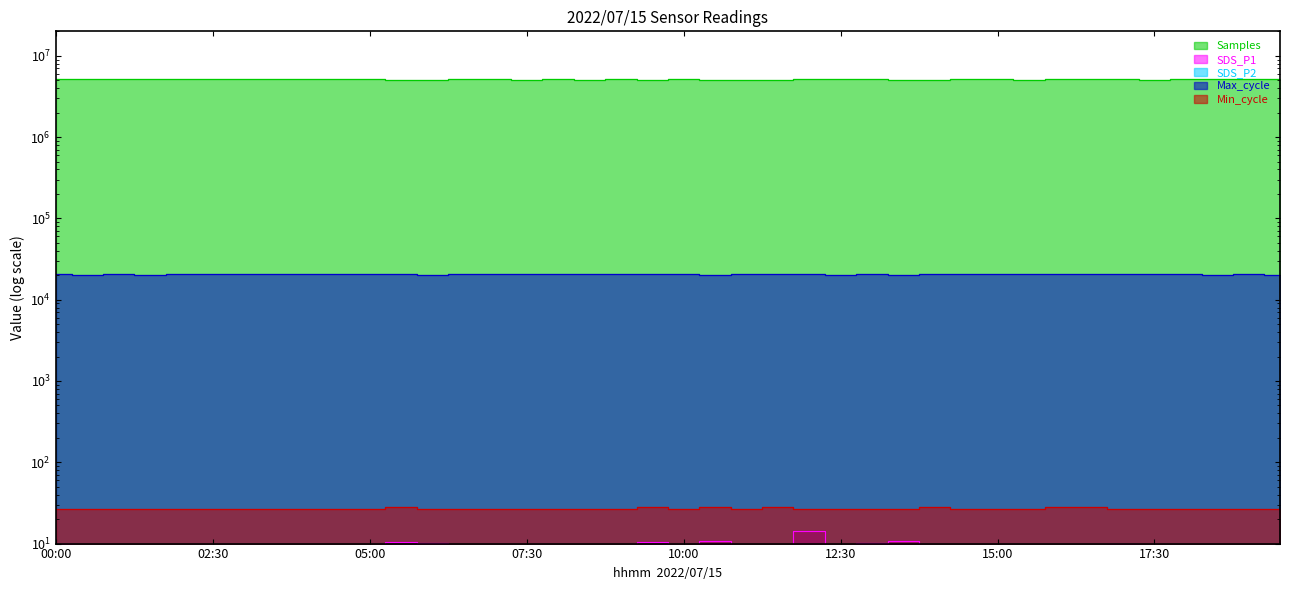

What is the sum of all SDS_P2 values?

102.6